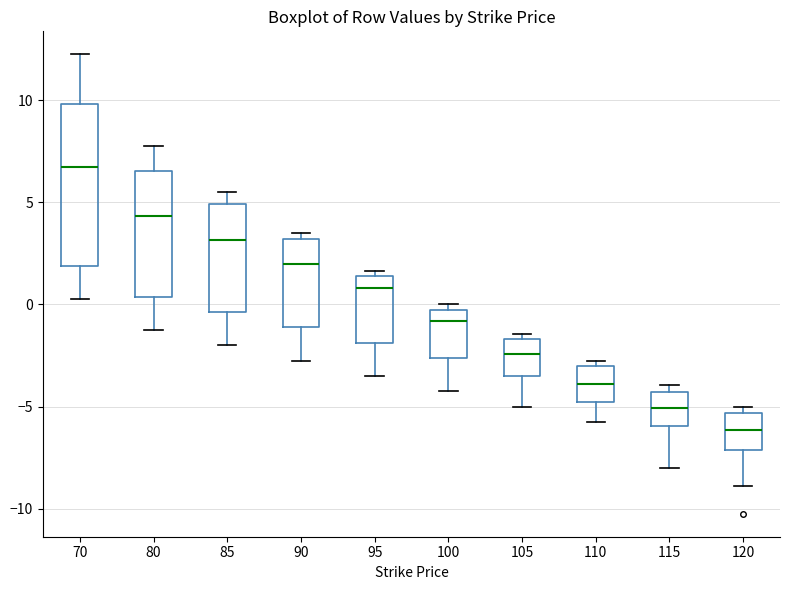

Comparing the boxes themselves (not the whiskers), which one is the tallest?

70